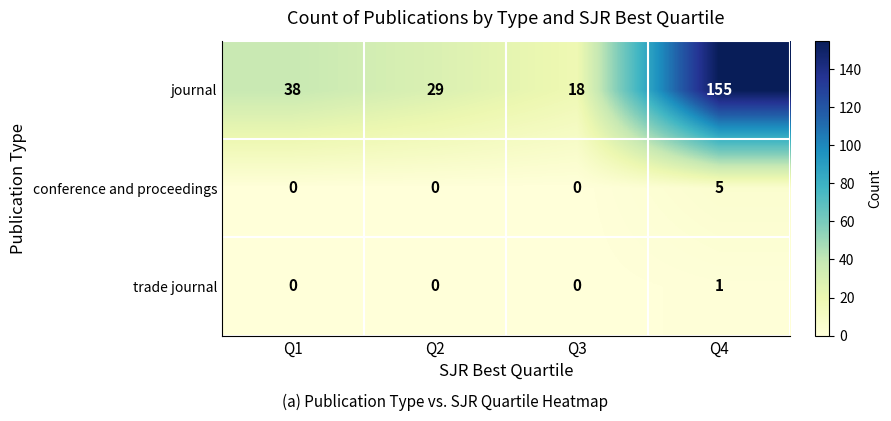

Is the value of journal at Q3 greater than the value of conference and proceedings at Q3?

Yes